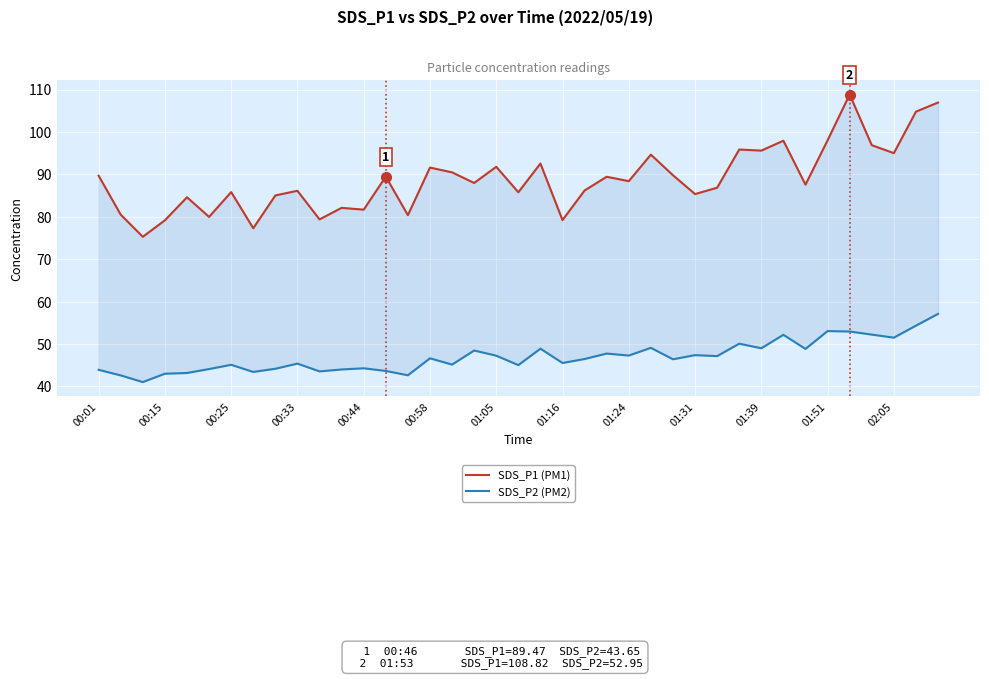

How many lines are shown in the chart?

2